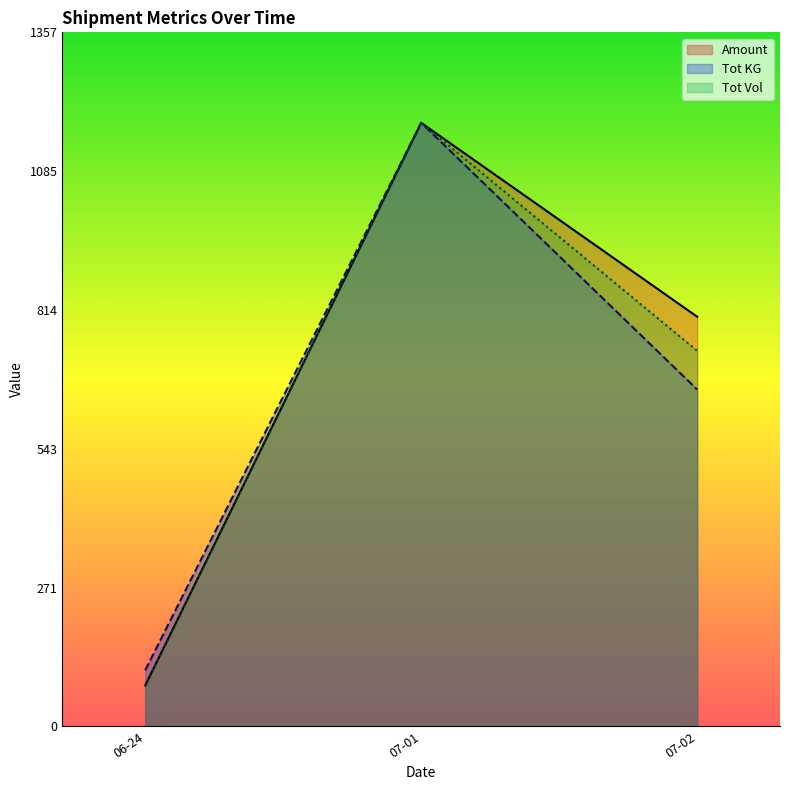

Reading left to right, list all the values displayed in this chart.

Amount: 06-24=79.9	07-01=1179.9	07-02=800.8
Tot KG: 06-24=109.8	07-01=1179.9	07-02=658.5
Tot Vol: 06-24=78.7	07-01=1179.9	07-02=734.1